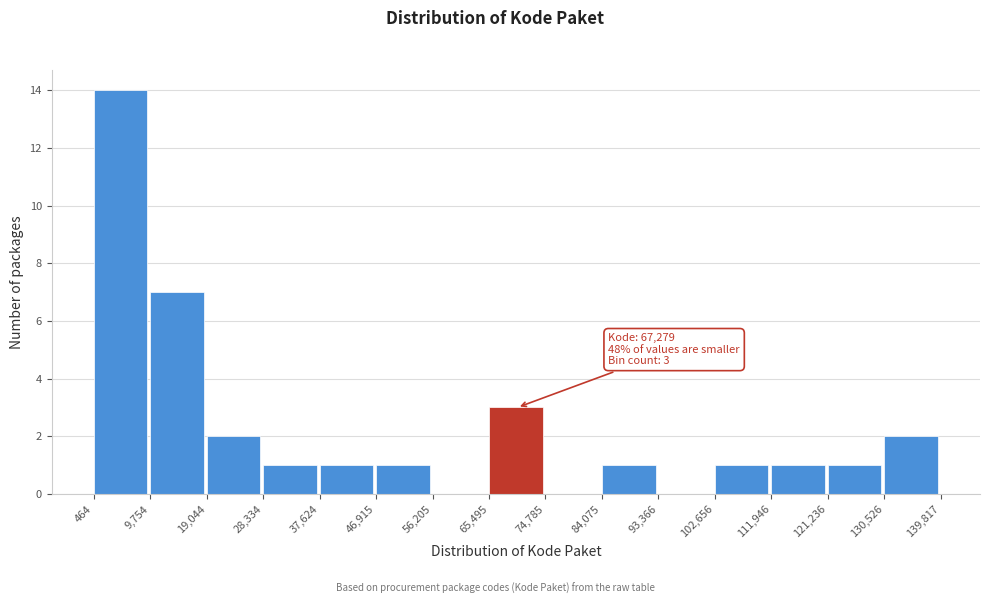

Over which range of the x-axis is the bar tallest?

464 to 9,754